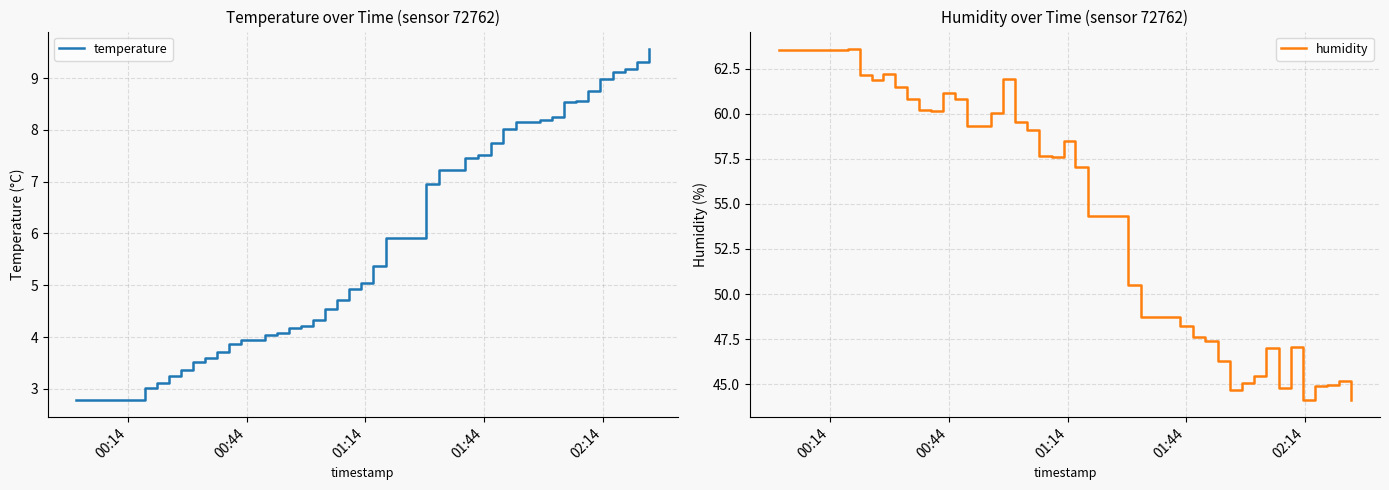

True or false: humidity and temperature cross at least once.

False